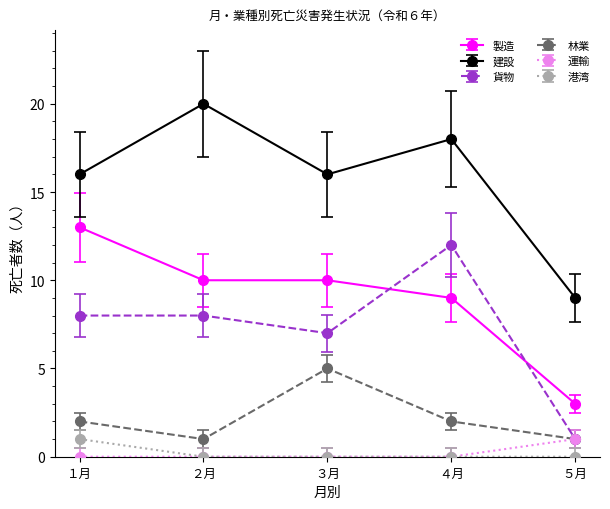

The value of 製造 at ５月 is 2. True or false?

False